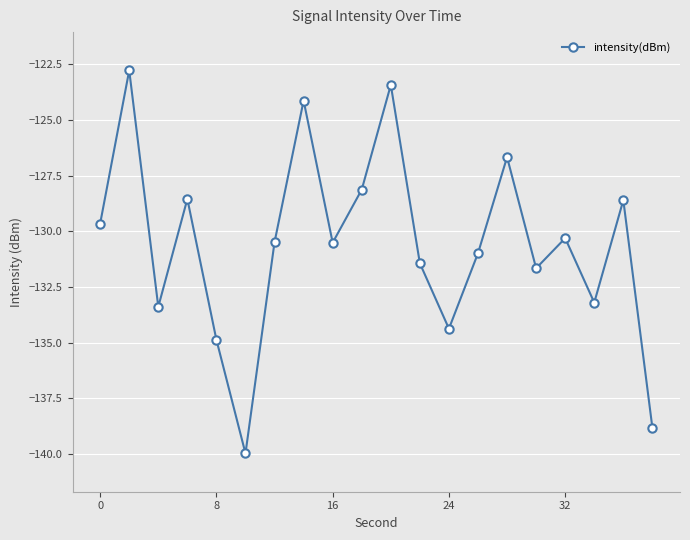

What is the difference between the second highest and minimum values?

16.5